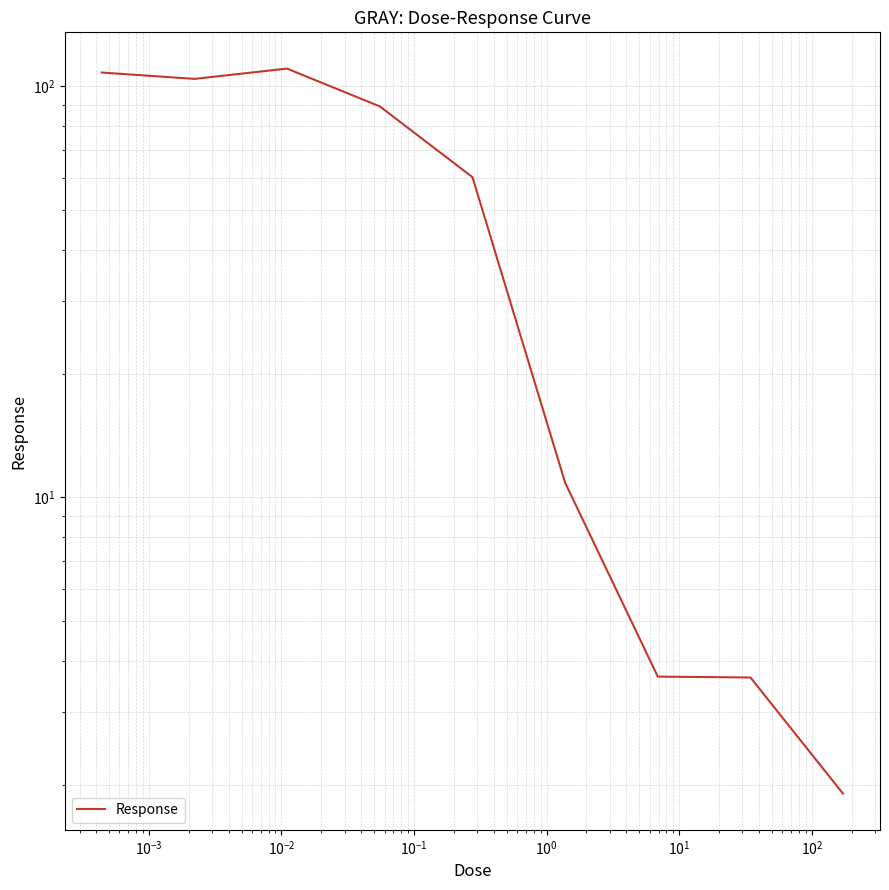

What is the label of the 5th point from the right?

$\mathdefault{10^{-1}}$